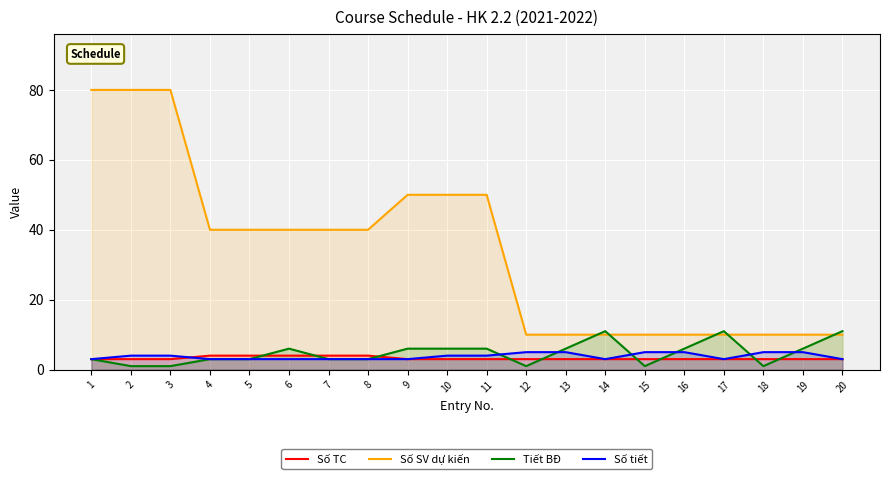

What is the maximum value for Số SV dự kiến?

80